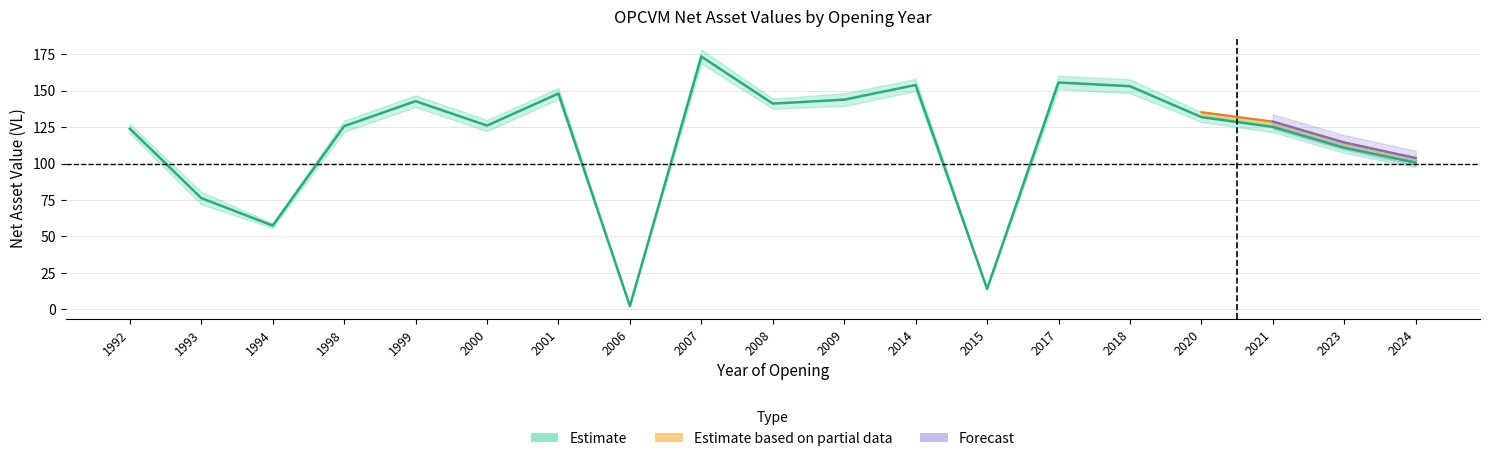

Where is the first local maximum for VL au 31/12/2024?

1999